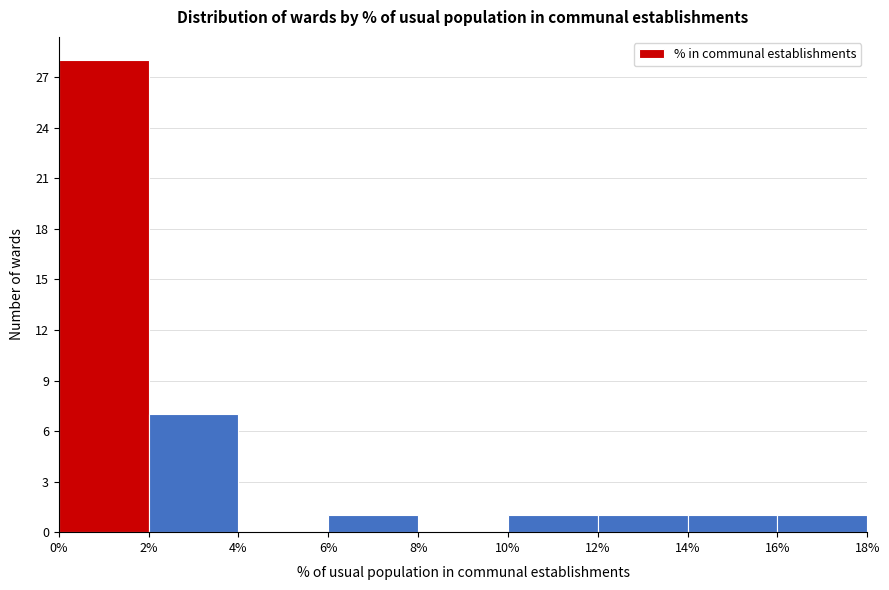

Reading left to right, list every bar in this chart as the range it spans on the x-axis followed by its height. The values are not printed on the chart, so give them approximately, as read against the axis.

0% to 2%: 28
2% to 4%: 7
4% to 6%: 0
6% to 8%: 1
8% to 10%: 0
10% to 12%: 1
12% to 14%: 1
14% to 16%: 1
16% to 18%: 1